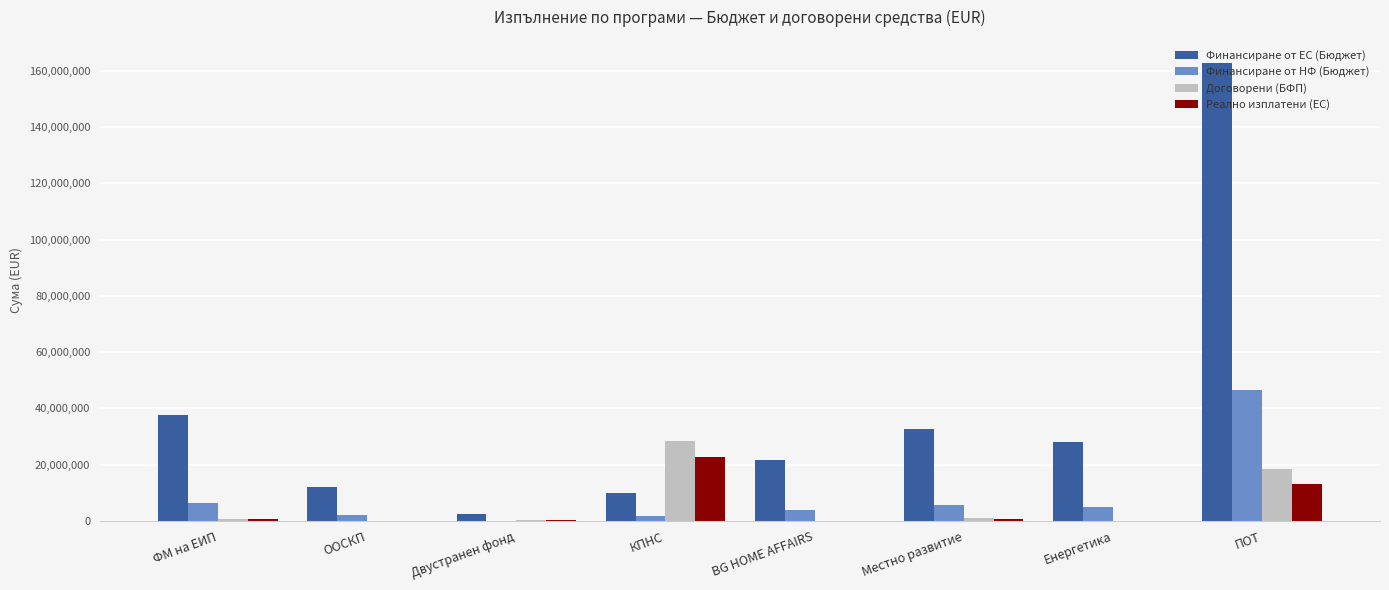

Are the bars horizontal?

No